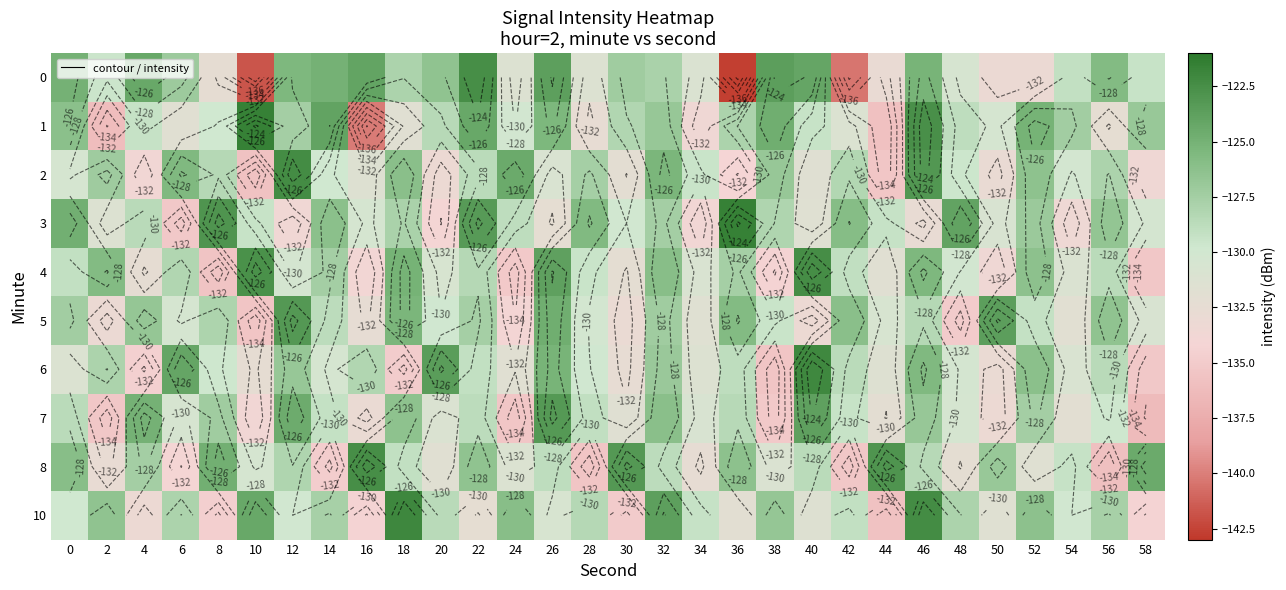

What is the difference between the maximum and second lowest values in the 2 series?

13.1